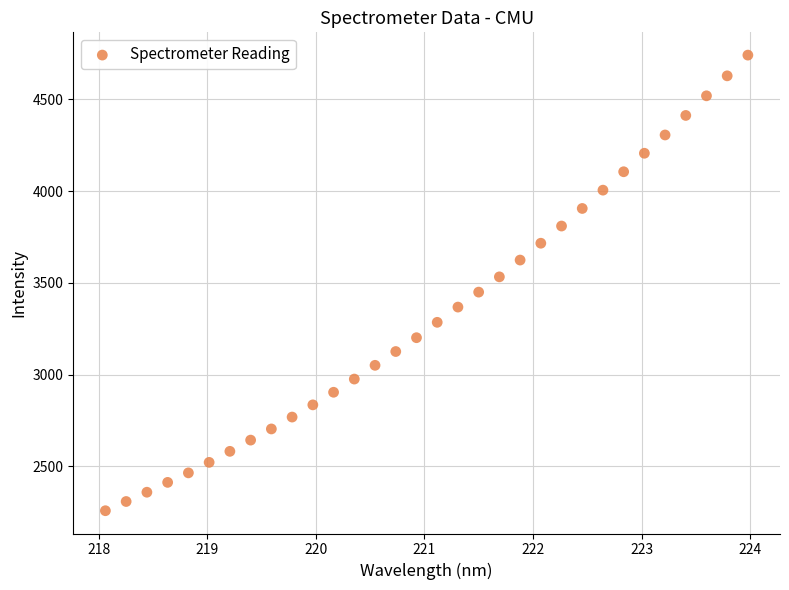

What is the range of X values (max minus min)?

5.9